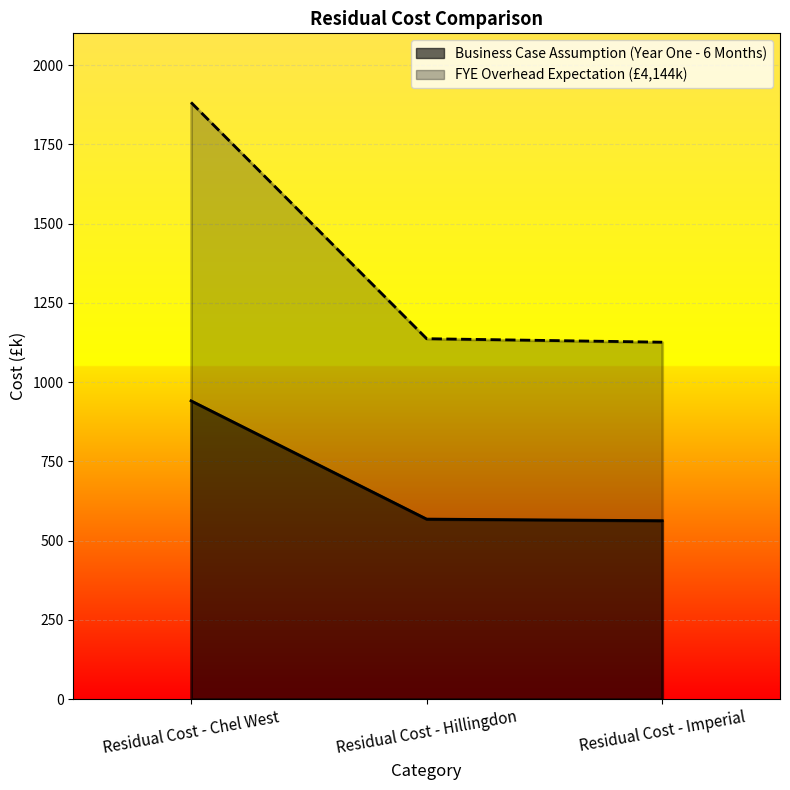

Which series has the largest range (max minus min)?

FYE Overhead Expectation (£4,144k)